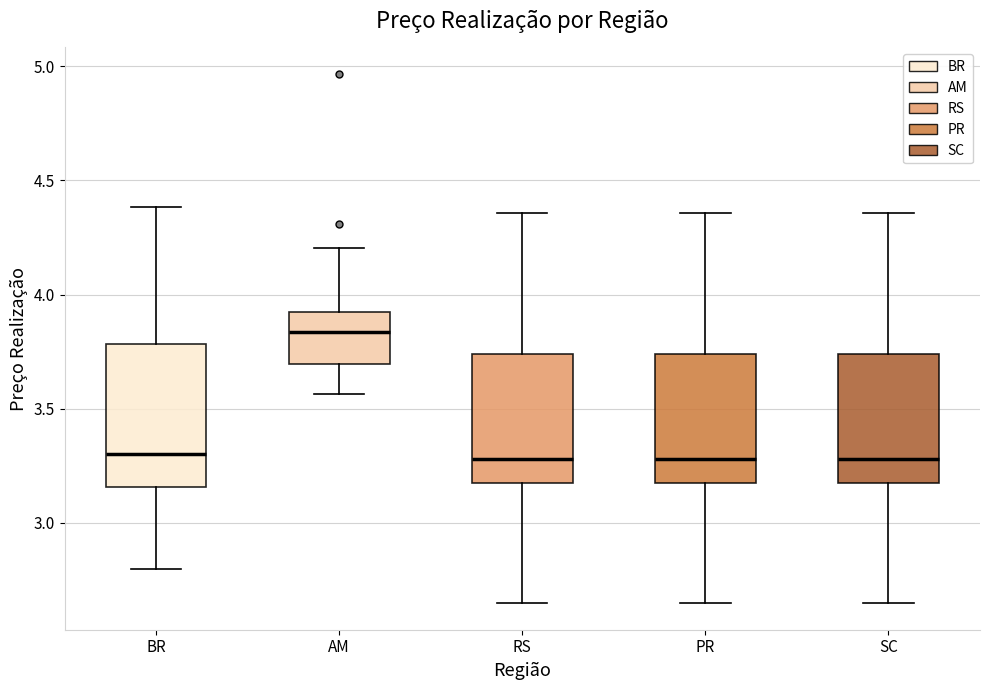

Where is the upper edge of the box for SC on the y-axis? The values are not printed on the chart, so give them approximately, as read against the axis.

3.75